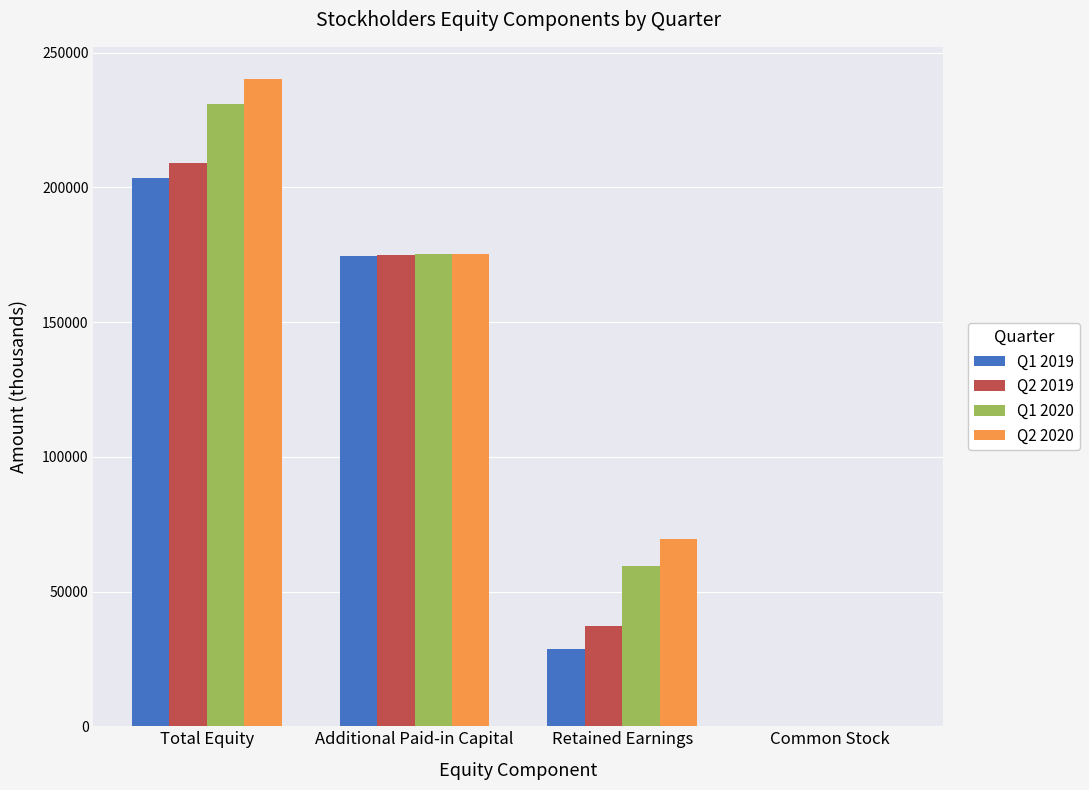

What is the sum of all Q2 2020 values?

484817